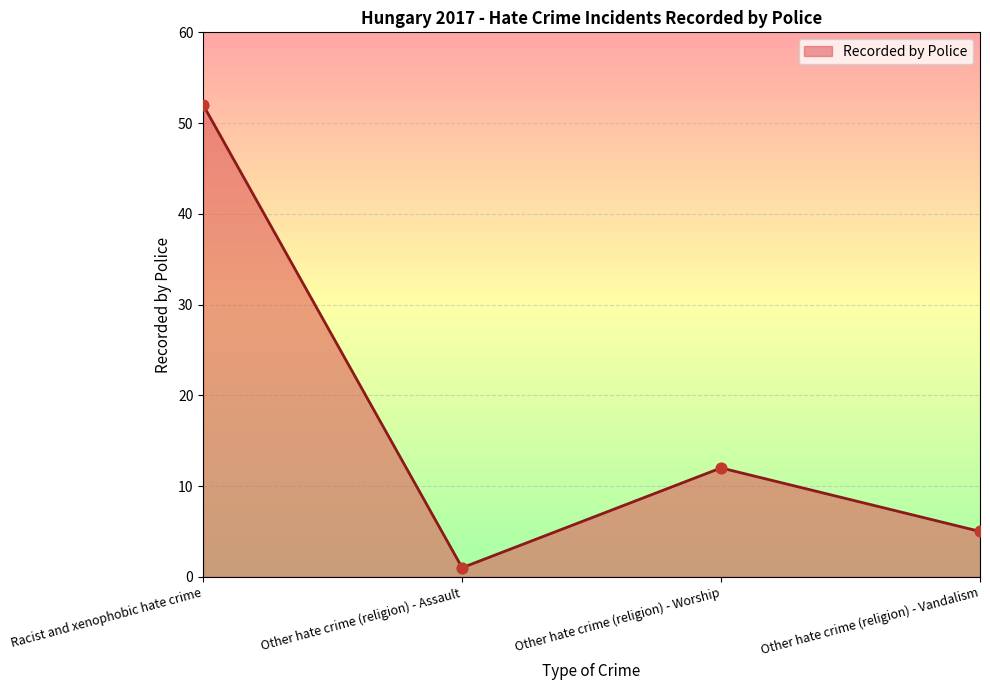

Between Other hate crime (religion) - Assault and Other hate crime (religion) - Worship, which is larger?

Other hate crime (religion) - Worship